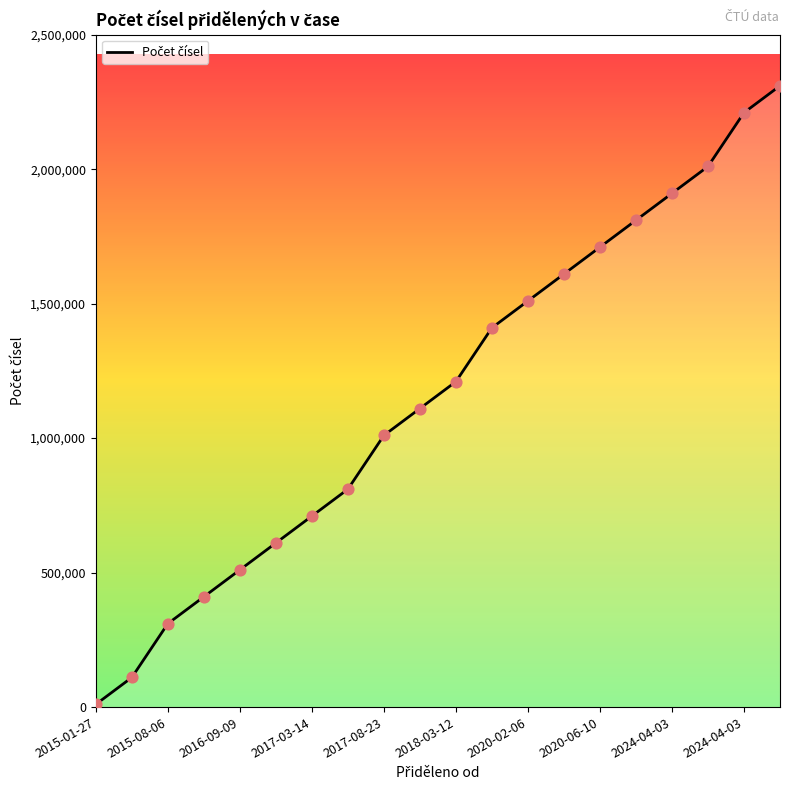

What is the greatest value displayed?

2310000